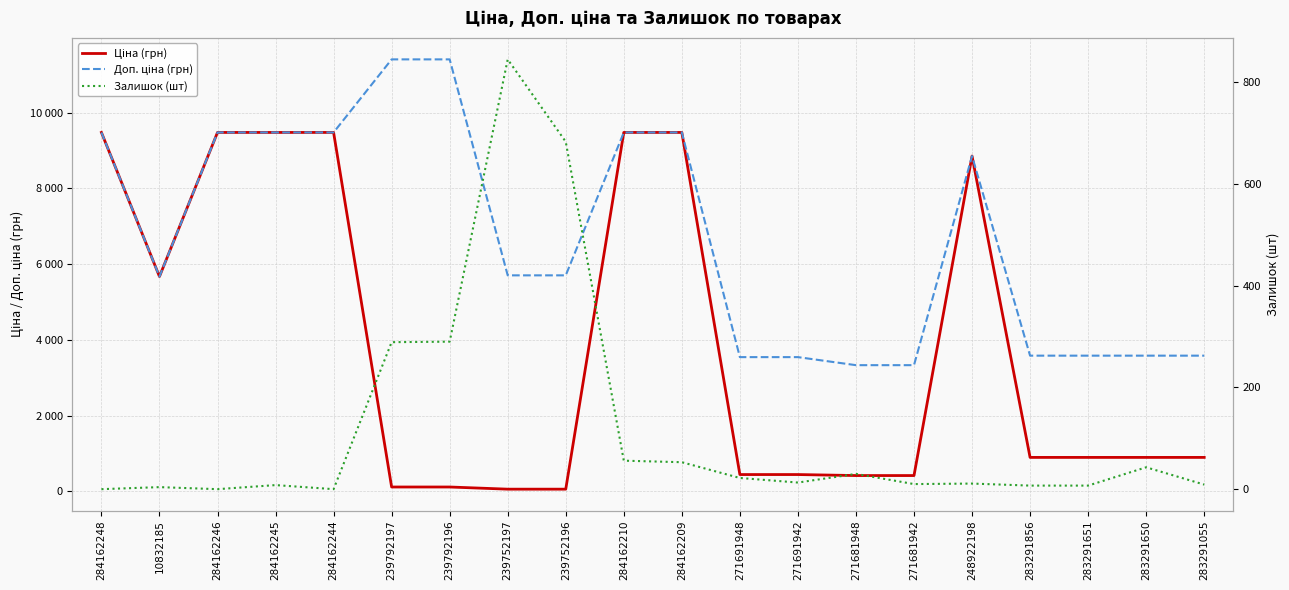

List the series in order of their peak value, highest first.

Доп. ціна (грн), Ціна (грн), Залишок (шт)